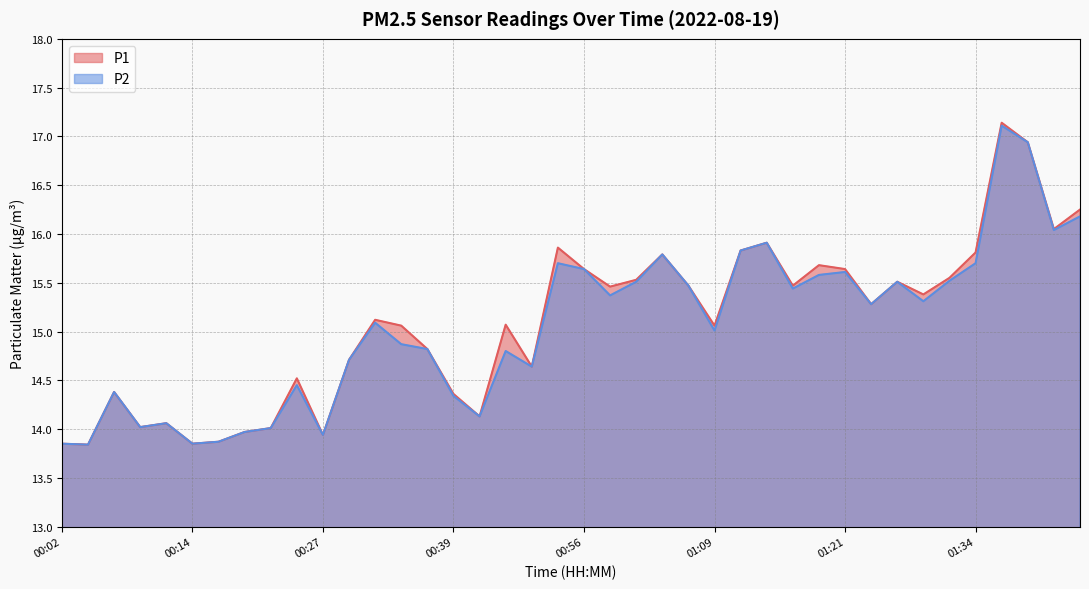

Which label corresponds to the smallest value in the chart?

00:04